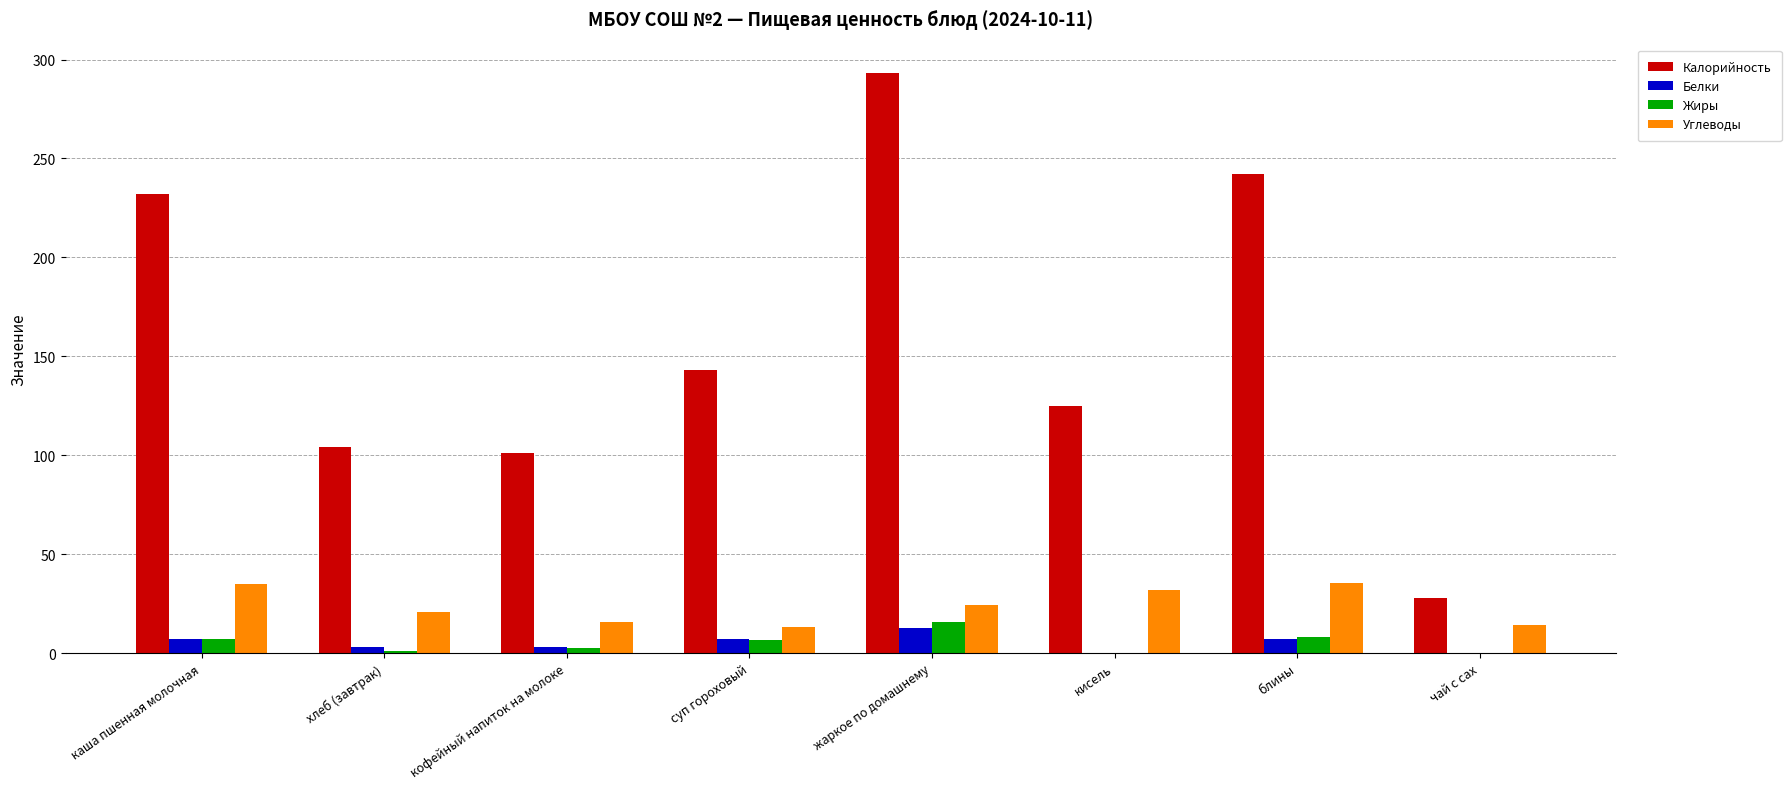

Which category has the highest value across all series?

жаркое по домашнему